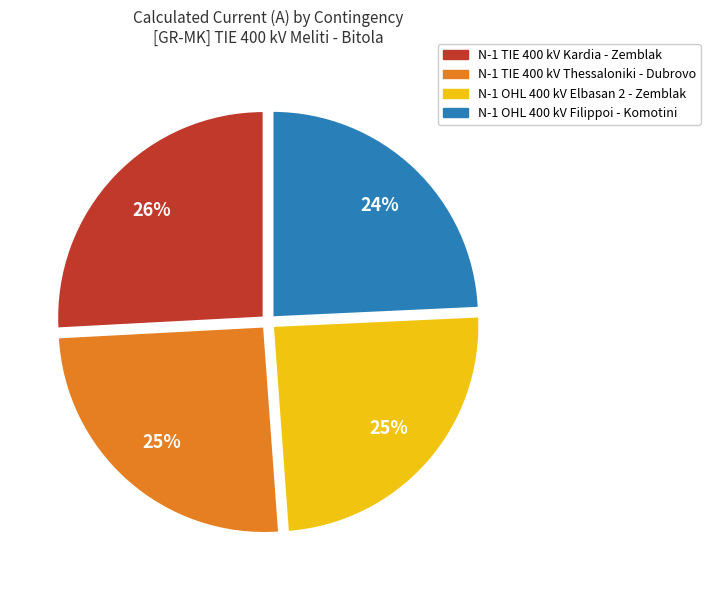

What is the largest slice in the pie chart?

N-1 TIE 400 kV Kardia - Zemblak